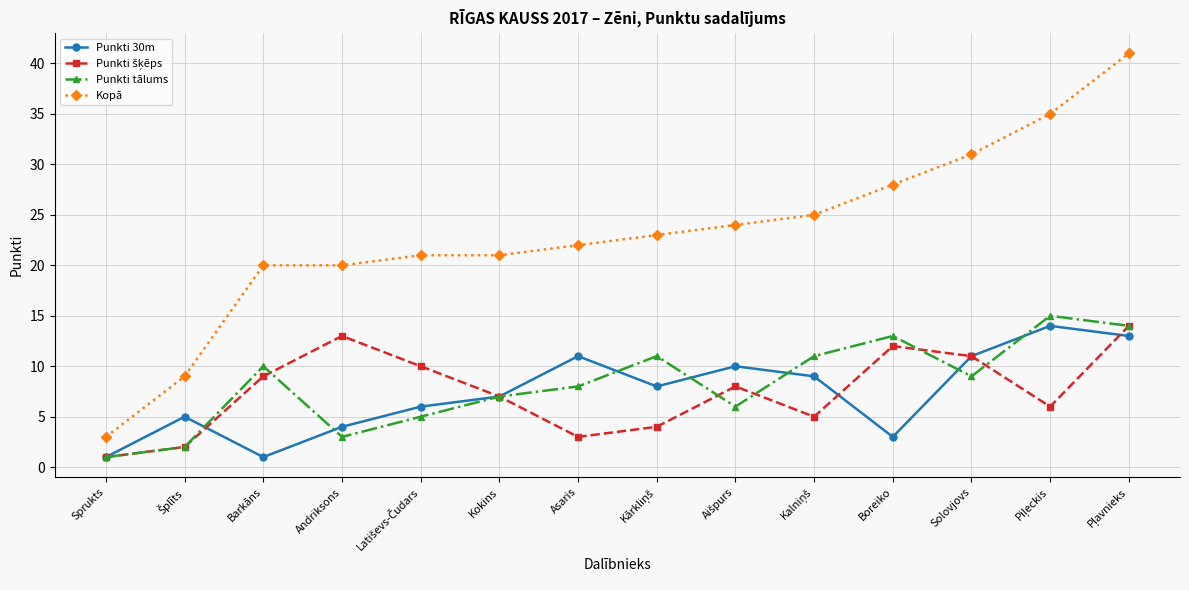

What is the highest value of the Punkti 30m series?

14